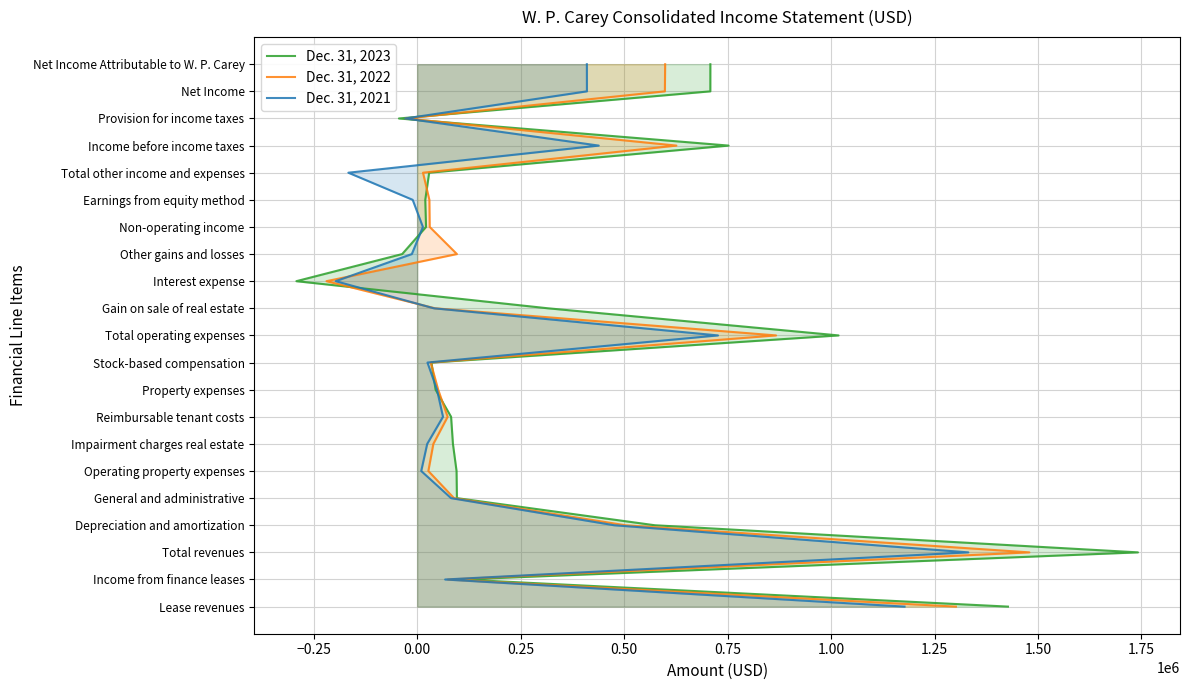

Which series has the largest range (max minus min)?

Dec. 31, 2023